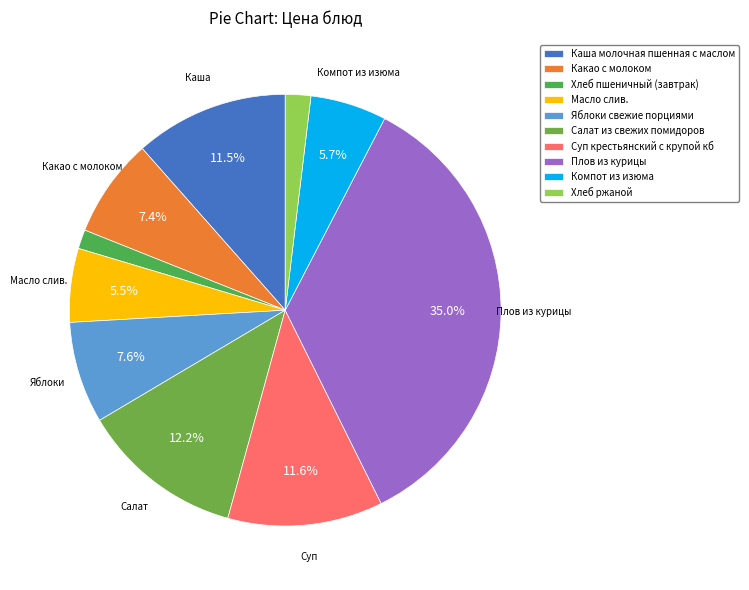

To the nearest percent, what is the combined percentage of Компот из изюма and Плов из курицы?

41%